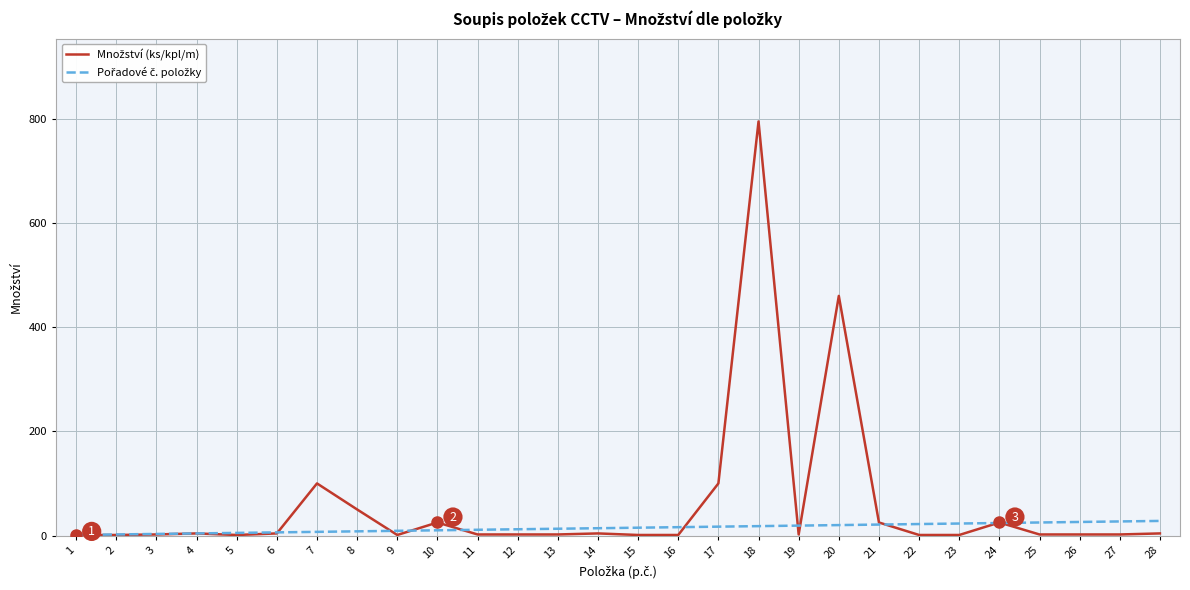

What is the maximum value shown in the chart?

795